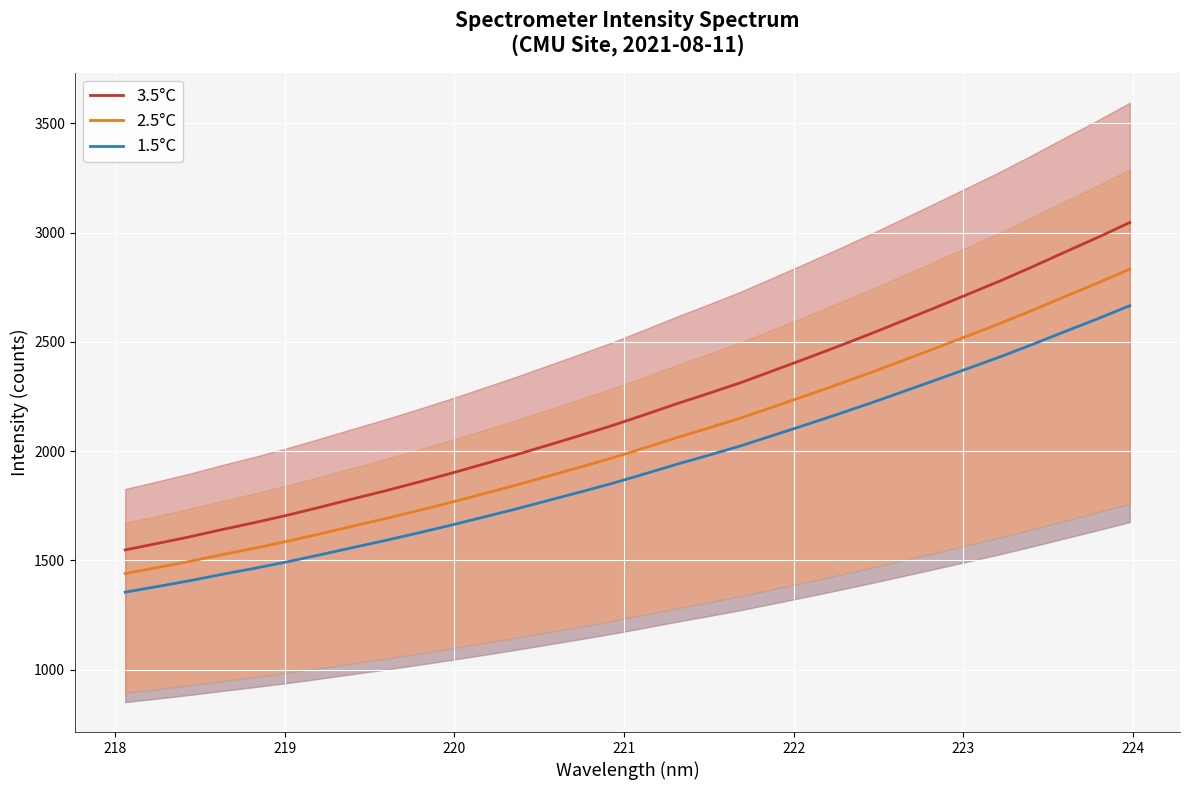

True or false: 1.5°C and 3.5°C intersect in this chart.

False